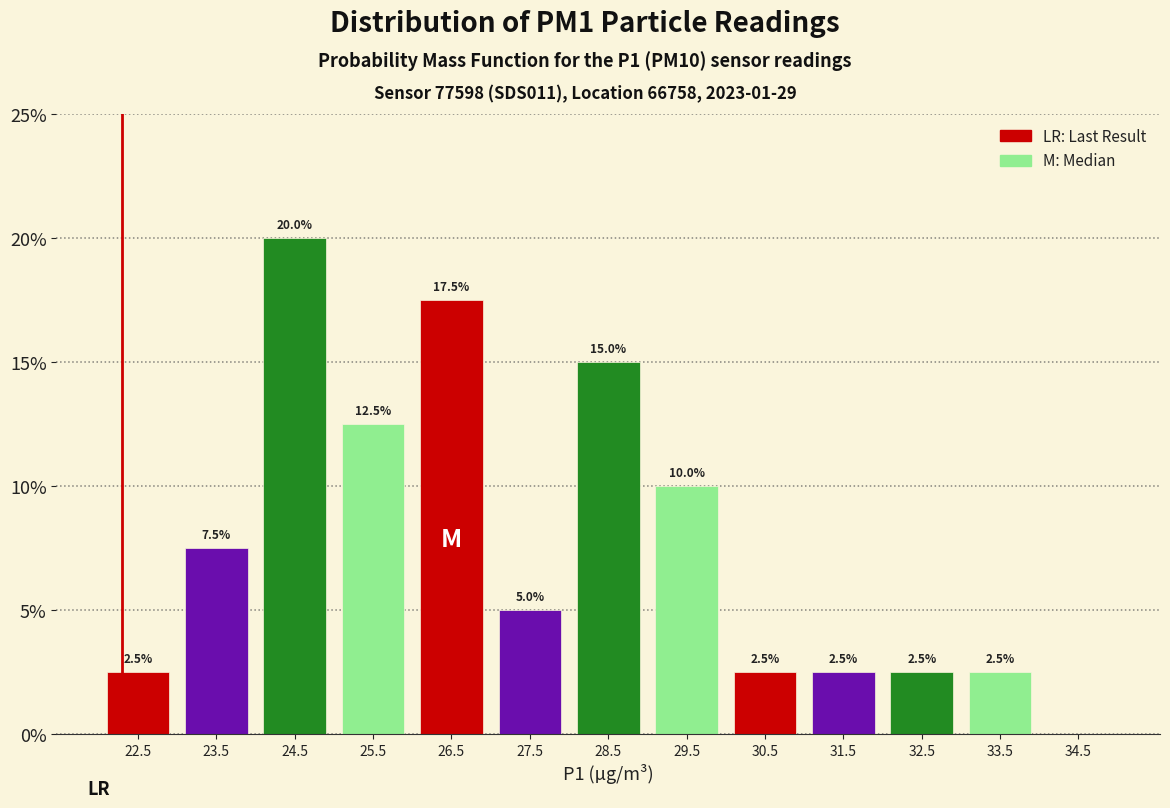

Which range on the x-axis has the tallest bar?

24 to 25